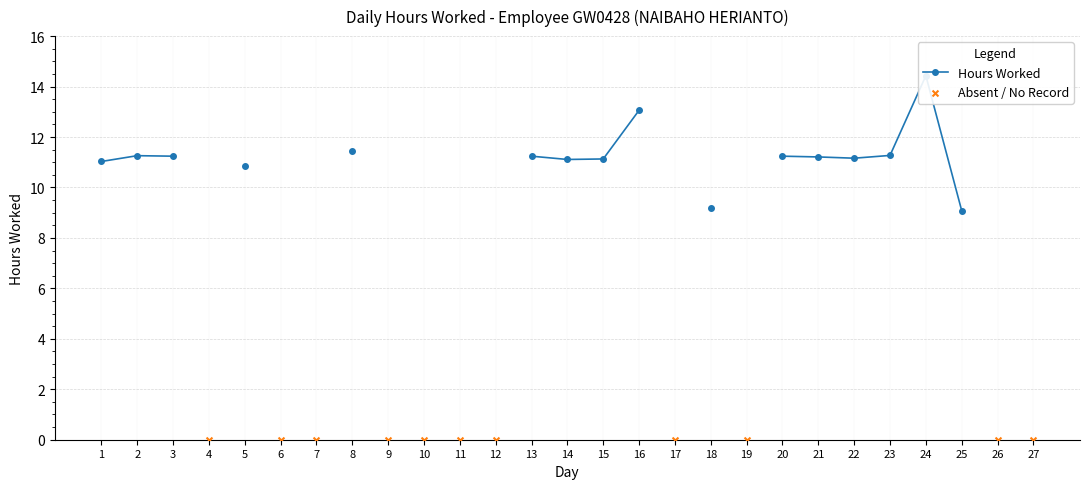

Between 9 and 10, which is larger?

9